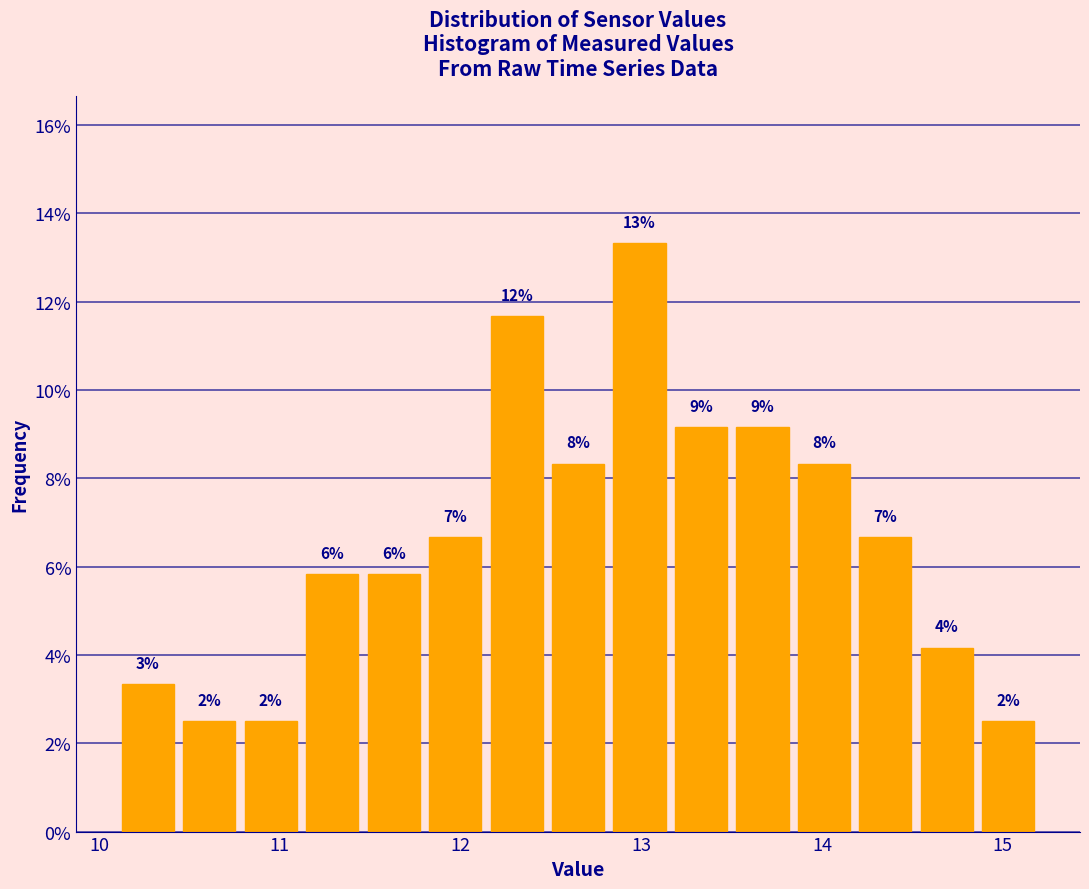

Read against the x-axis, roughly where is the centre of the tallest bar?

13.0